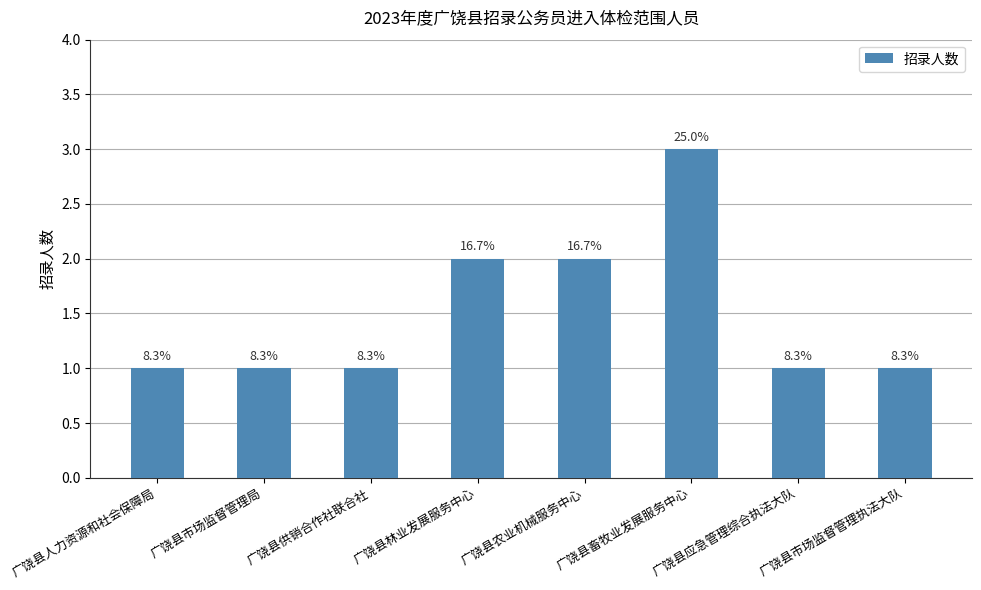

Reading left to right, transcribe all the data shown in this chart.

1	1	1	2	2	3	1	1